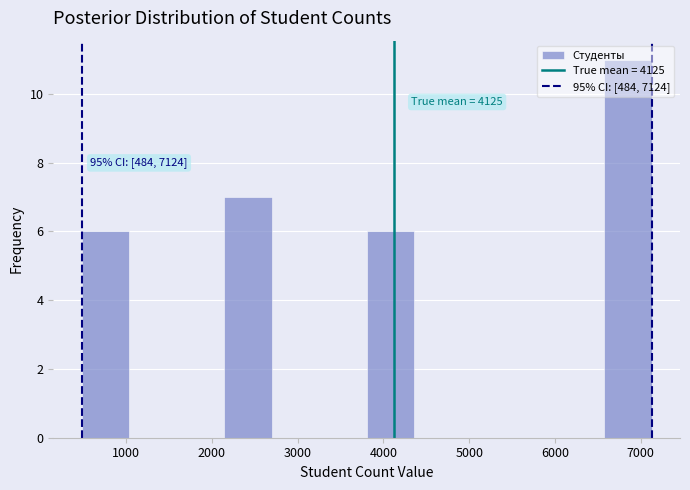

Which range on the x-axis has the tallest bar?

6600 to 7100